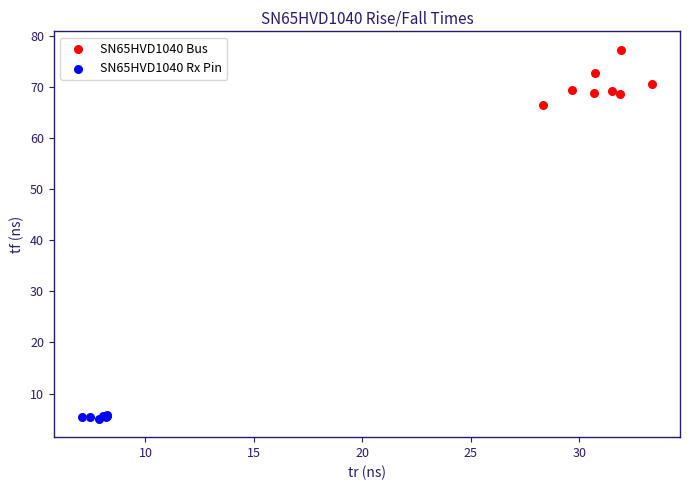

Which series reaches the minimum Y coordinate?

SN65HVD1040 Rx Pin